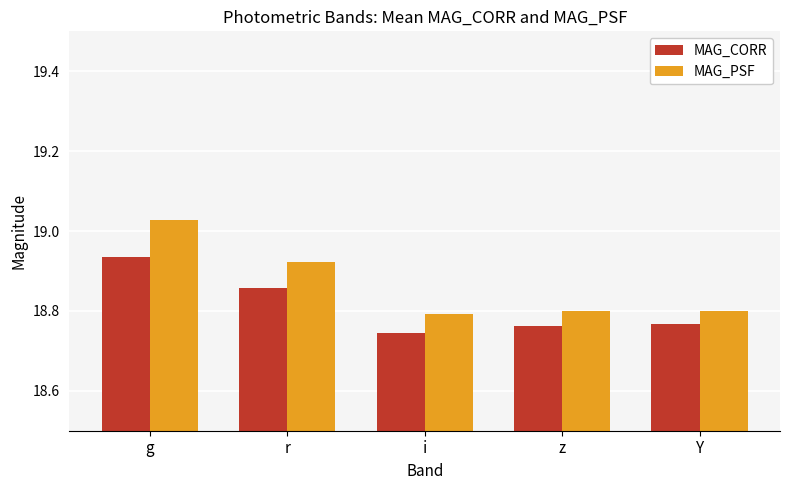

Count the MAG_CORR values in the range 18 to 19.

5